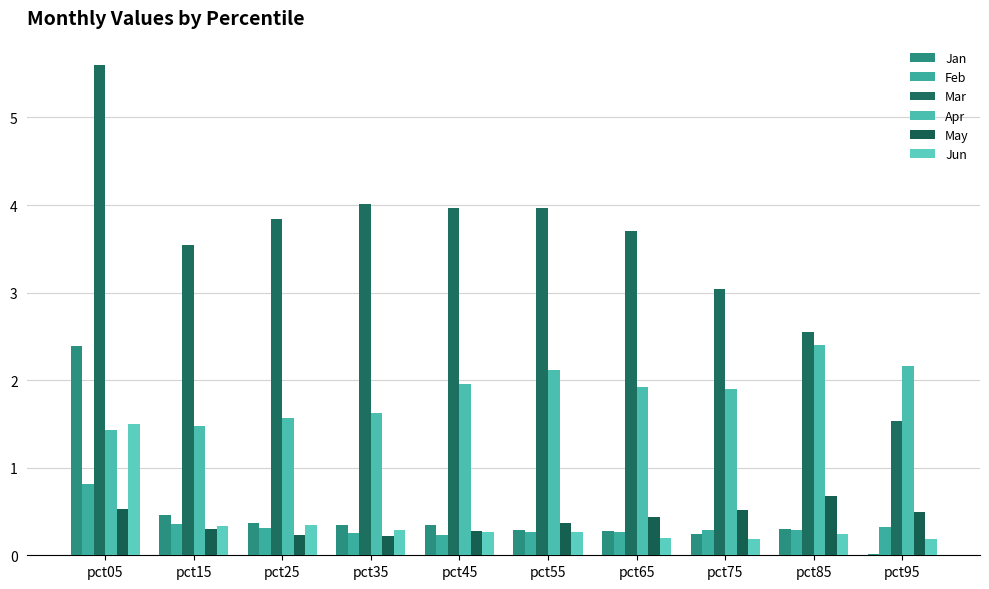

Count the Feb values in the range 0 to 1.

10